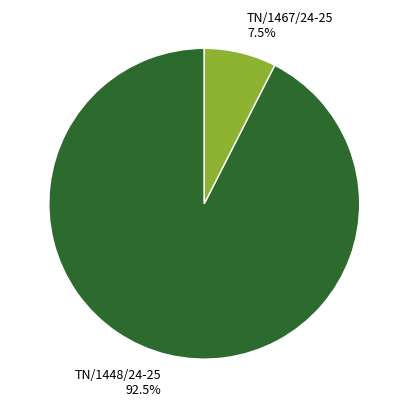

To the nearest percent, what is the combined percentage of TN/1467/24-25 and TN/1448/24-25?

100%